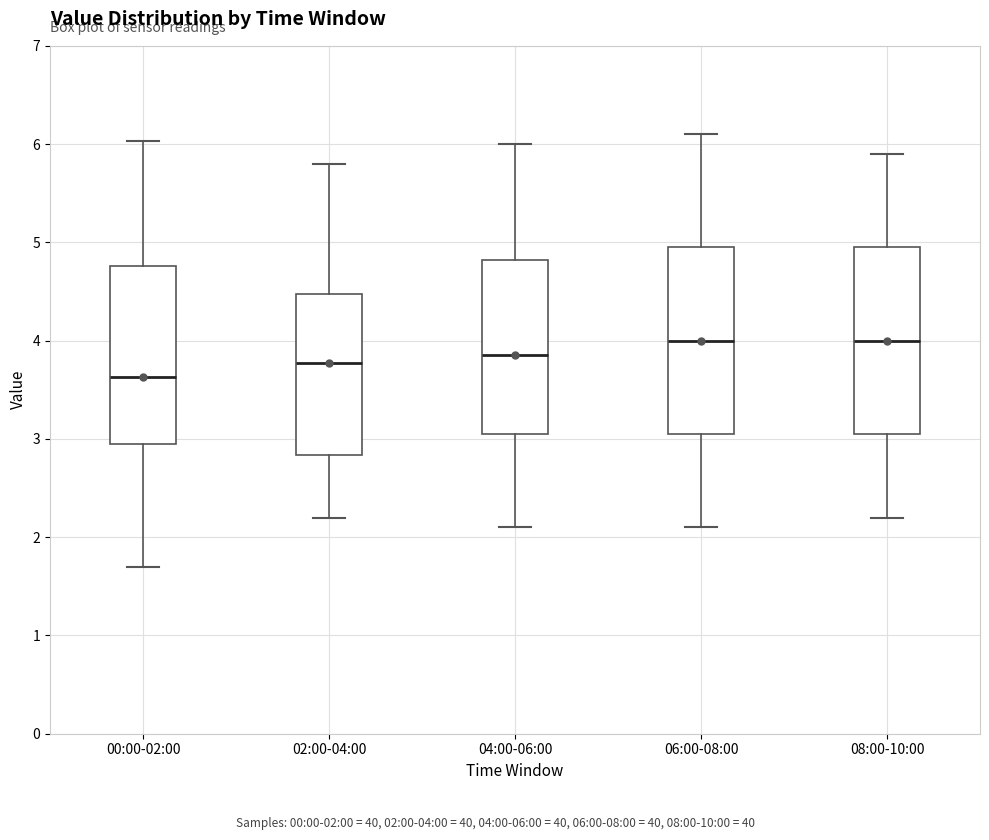

Reading left to right, read every box against the y-axis: the position of its median line, the range the box covers, and the ends of its whiskers. The values are not printed on the chart, so give them approximately, as read against the axis.

00:00-02:00: median 3.6, box 3.0 to 4.8, whiskers 1.7 to 6.0
02:00-04:00: median 3.8, box 2.8 to 4.5, whiskers 2.2 to 5.8
04:00-06:00: median 3.9, box 3.1 to 4.8, whiskers 2.1 to 6.0
06:00-08:00: median 4.0, box 3.1 to 5.0, whiskers 2.1 to 6.1
08:00-10:00: median 4.0, box 3.1 to 5.0, whiskers 2.2 to 5.9